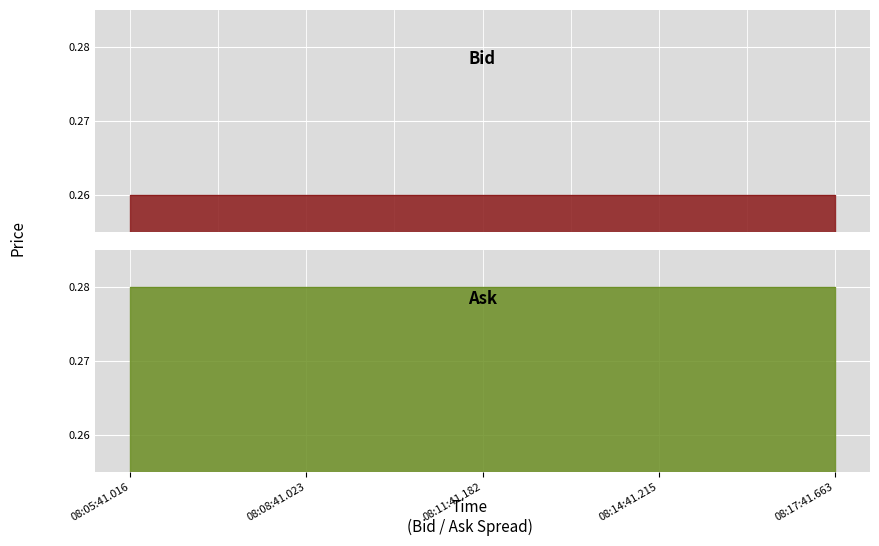

What is the value of the Ask point at the 3rd from the left?

0.3